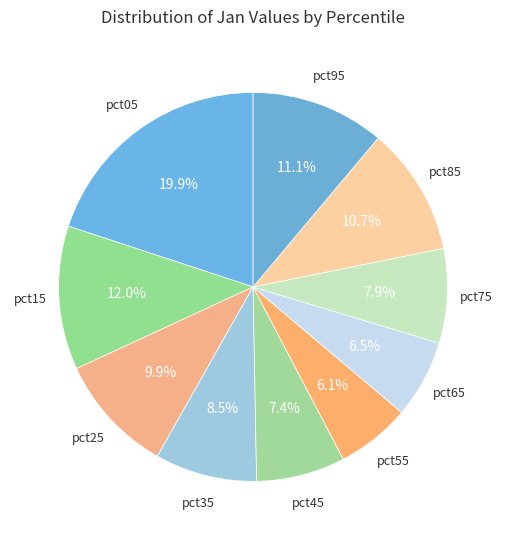

Count the number of slices in the pie.

10